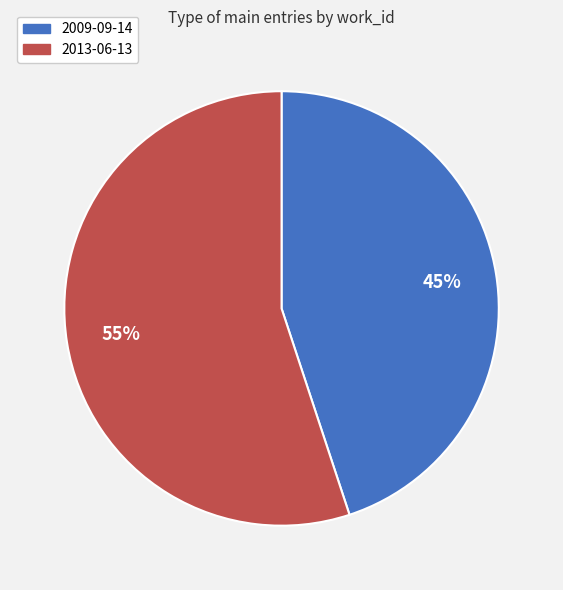

To the nearest percent, what is the combined percentage of 2009-09-14 and 2013-06-13?

100%